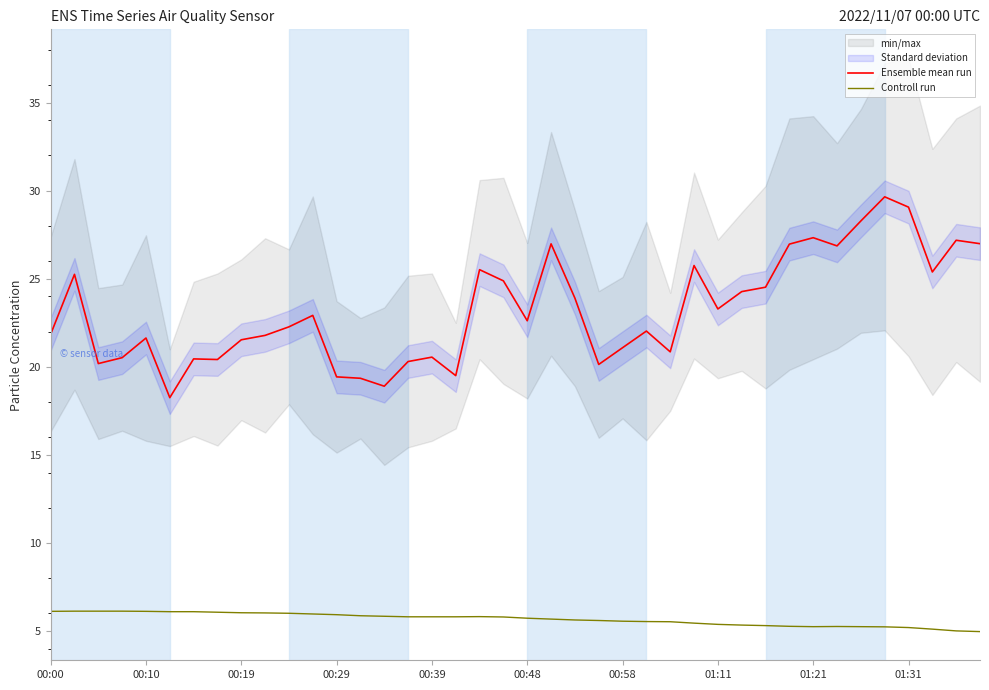

How many interior local peaks does the Ensemble mean run series have?

12